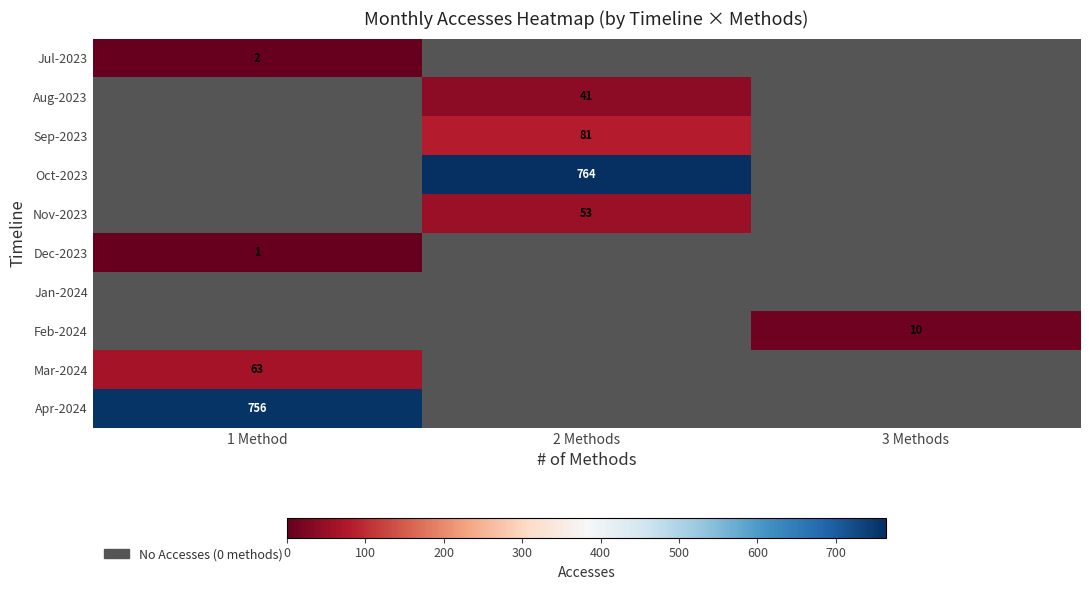

Is the value of Oct-2023 at 2 Methods greater than the value of Mar-2024 at 1 Method?

Yes